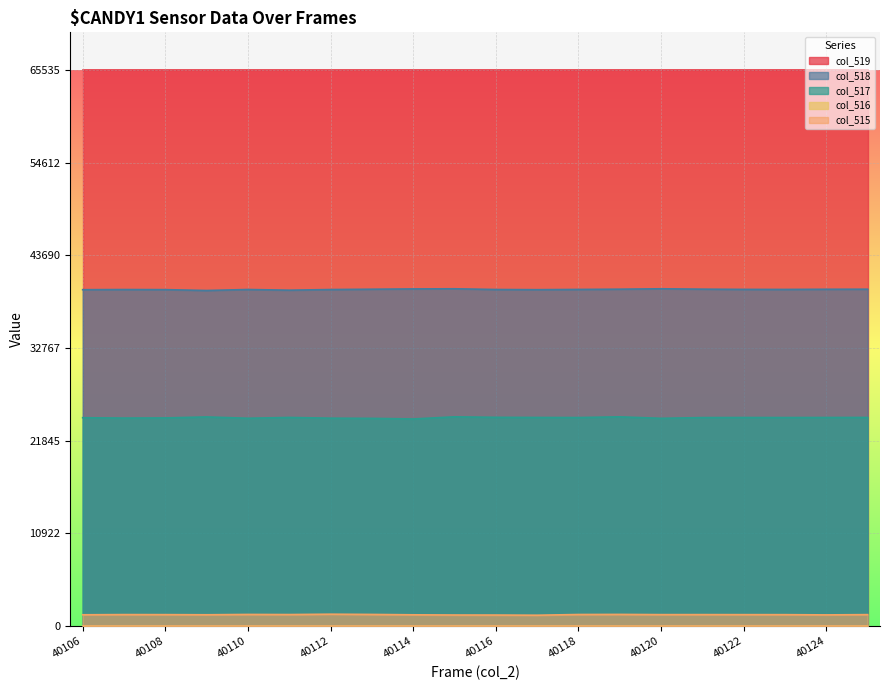

True or false: col_518 and col_517 intersect in this chart.

False